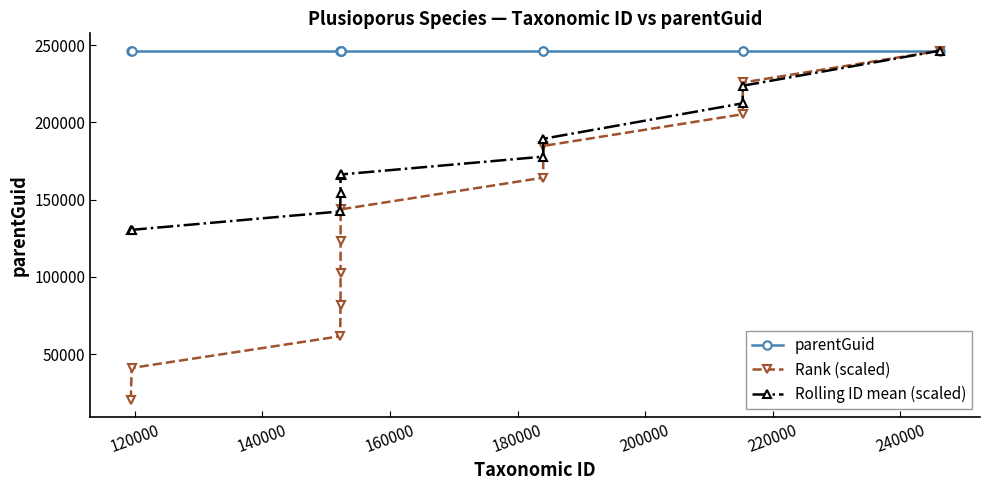

What is the value of the Rolling ID mean (scaled) point at the 8th from the left?

177867.3